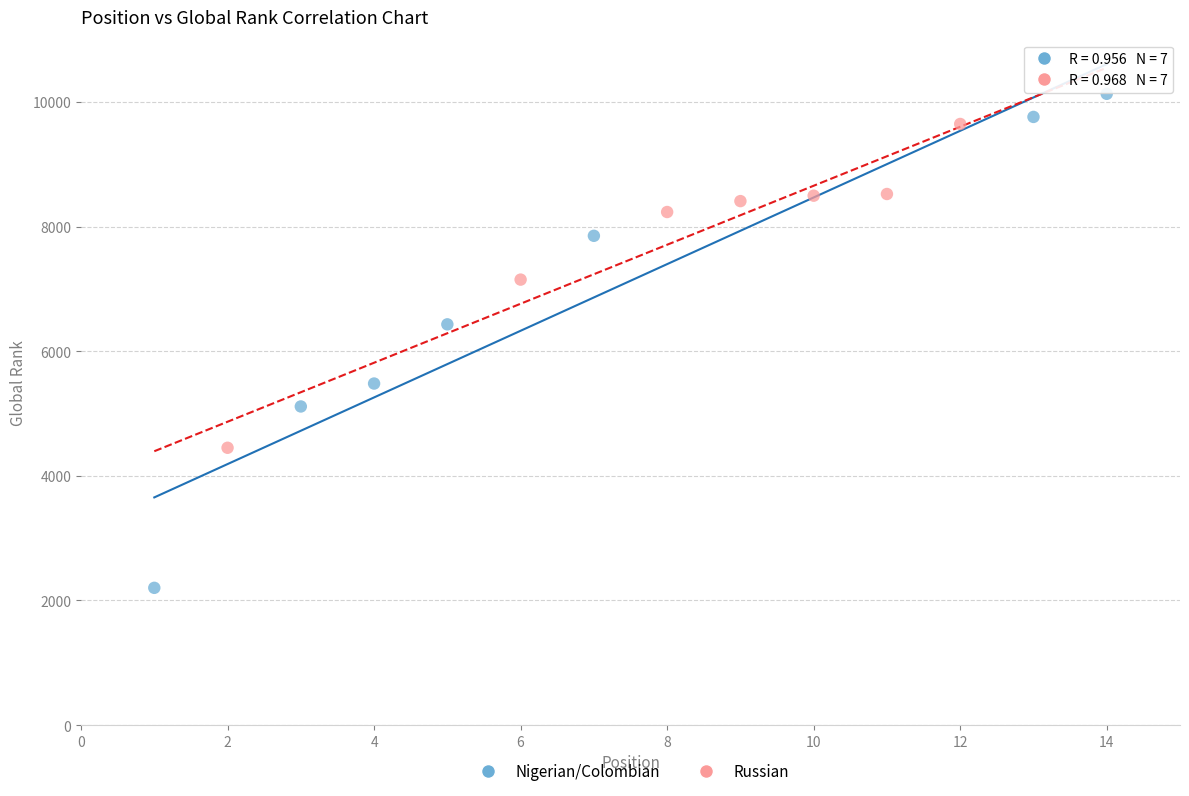

What are all the series names shown in the legend?

Nigerian/Colombian, Russian